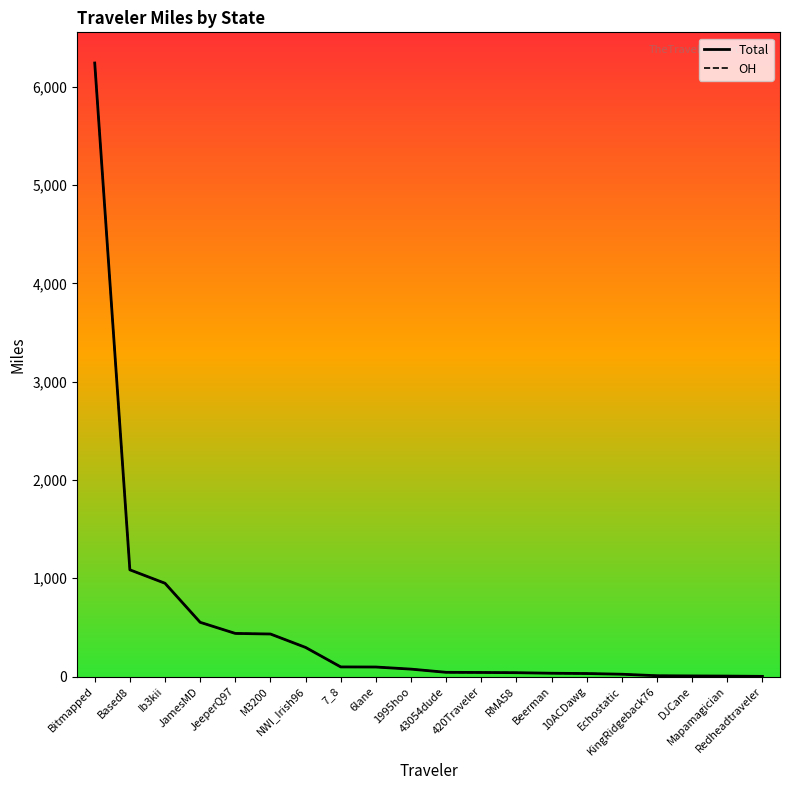

Which series has the widest spread of values?

Total